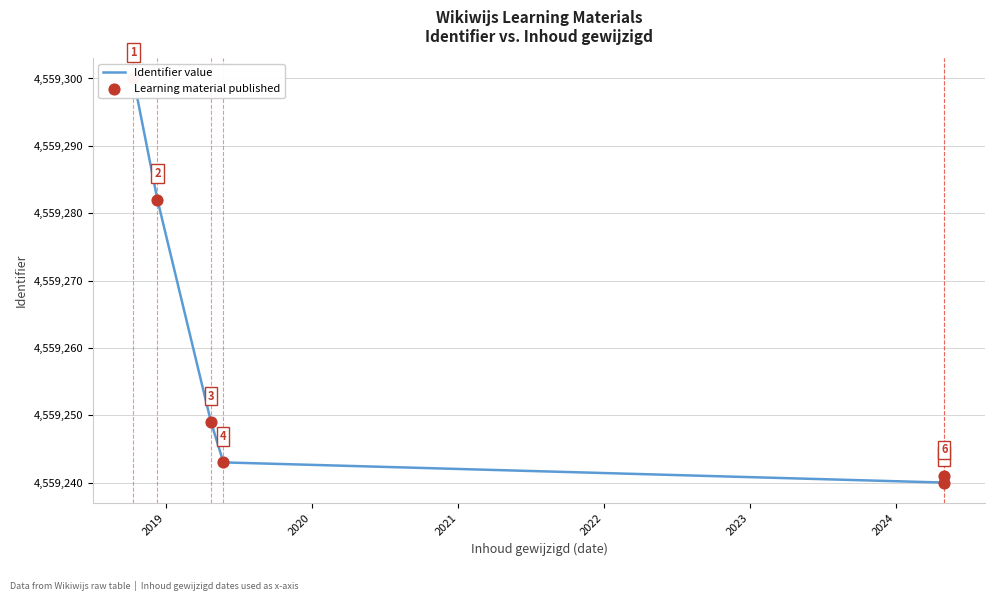

Is the value of Identifier value at 2021 greater than the value of Learning material published at 2023?

Yes